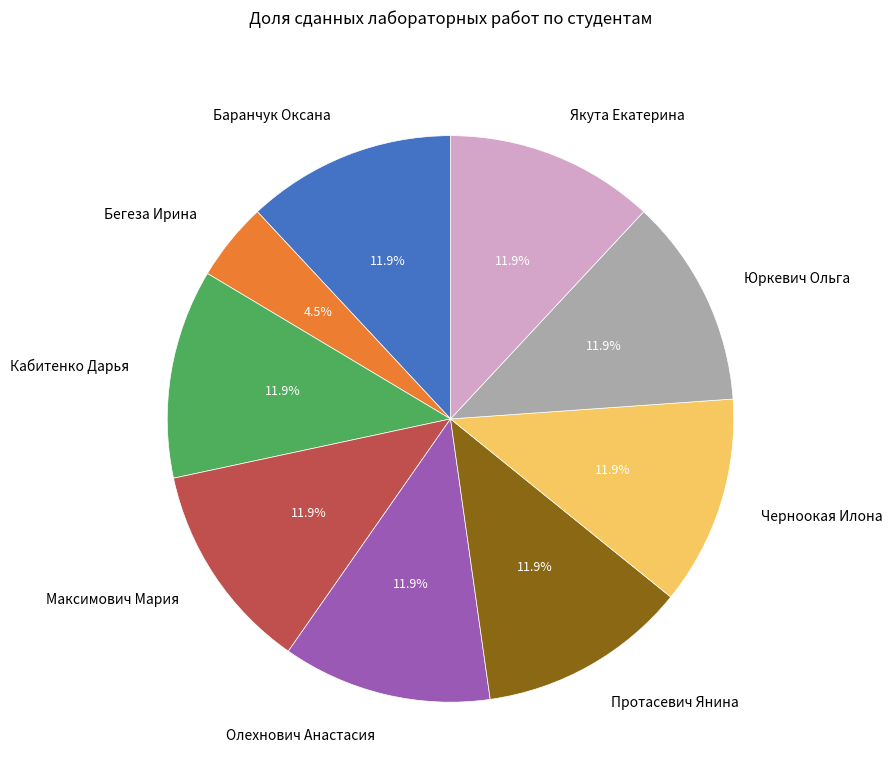

To the nearest percent, what is the average slice percentage?

11%